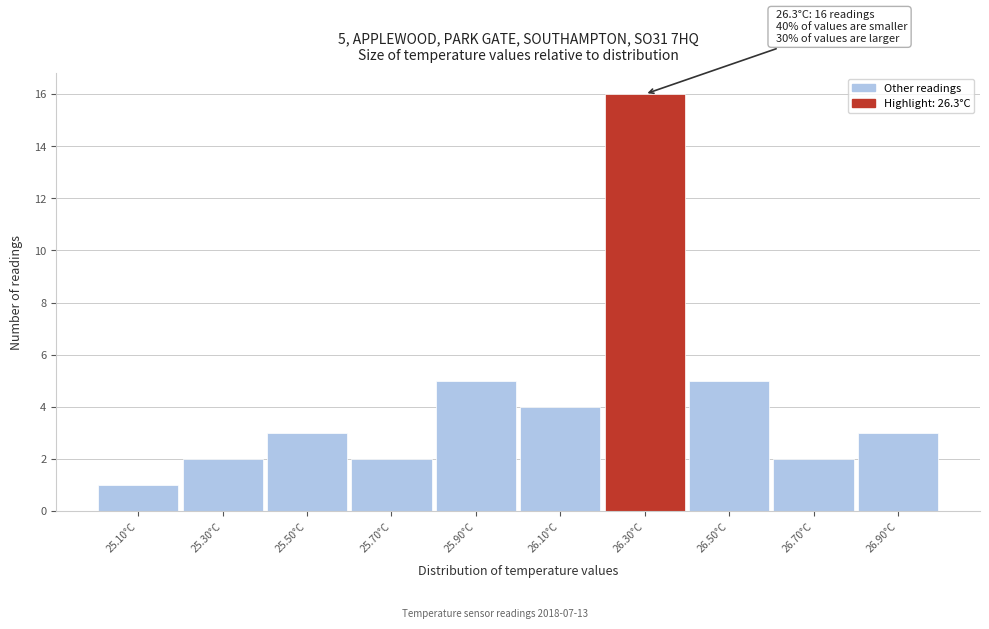

Reading left to right, what are all the values shown in this chart?

25.10°C=1	25.30°C=2	25.50°C=3	25.70°C=2	25.90°C=5	26.10°C=4	26.30°C=16	26.50°C=5	26.70°C=2	26.90°C=3